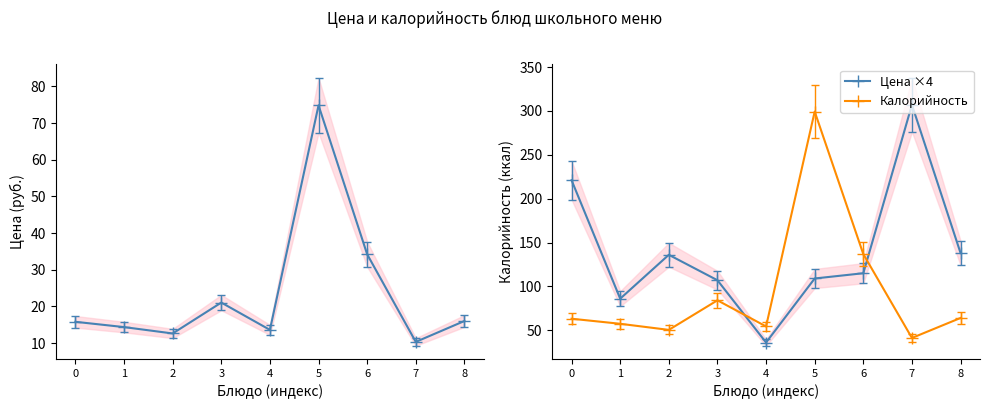

Which series has the largest total across all categories?

Цена